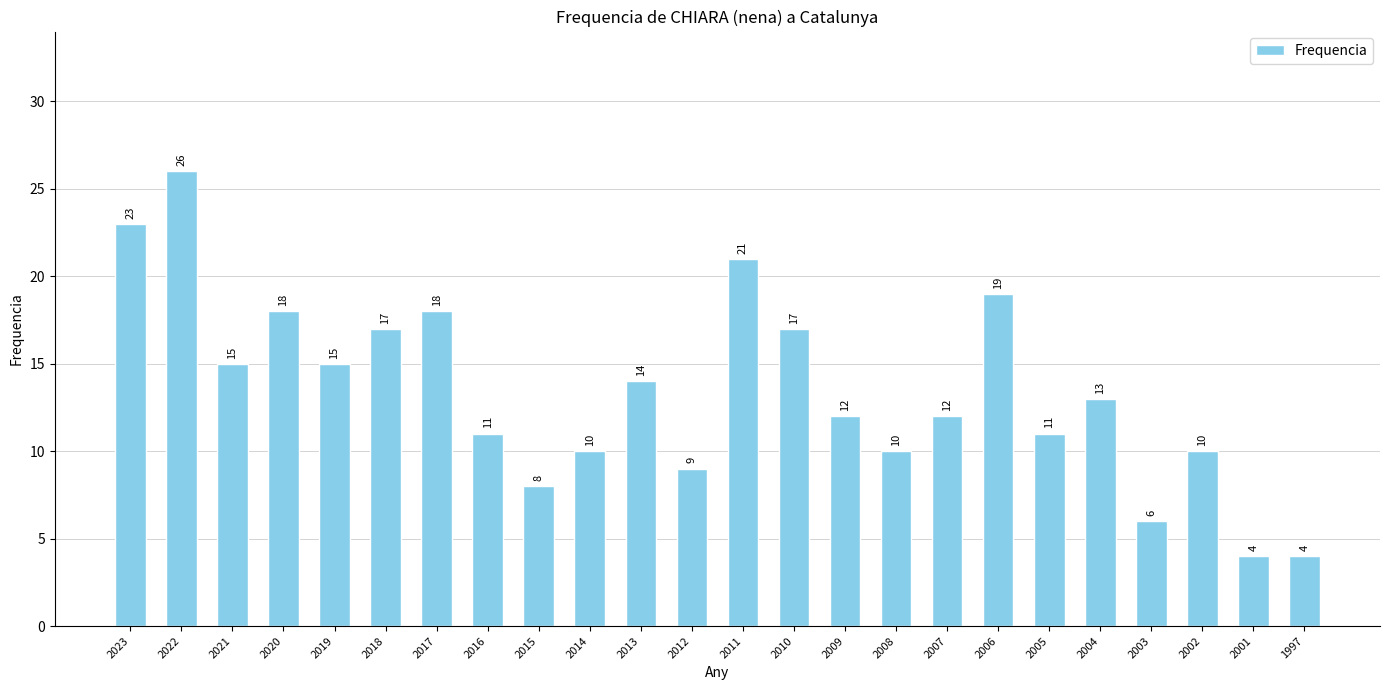

Are the bars grouped side by side (vs. stacked)?

No